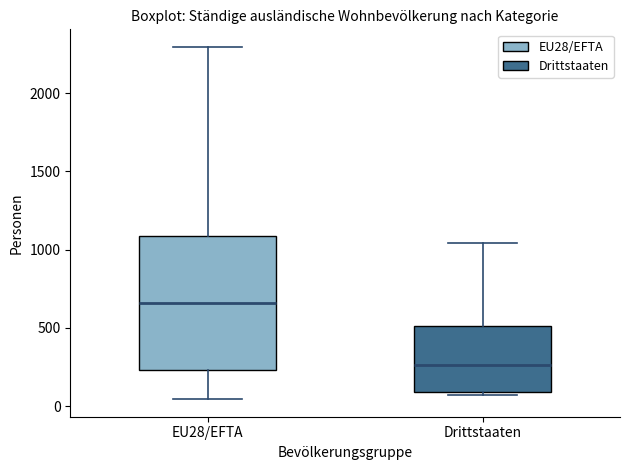

Reading left to right, read every box against the y-axis: the position of its median line, the range the box covers, and the ends of its whiskers. The values are not printed on the chart, so give them approximately, as read against the axis.

EU28/EFTA: median 650, box 250 to 1100, whiskers 50 to 2300
Drittstaaten: median 250, box 100 to 500, whiskers 50 to 1050